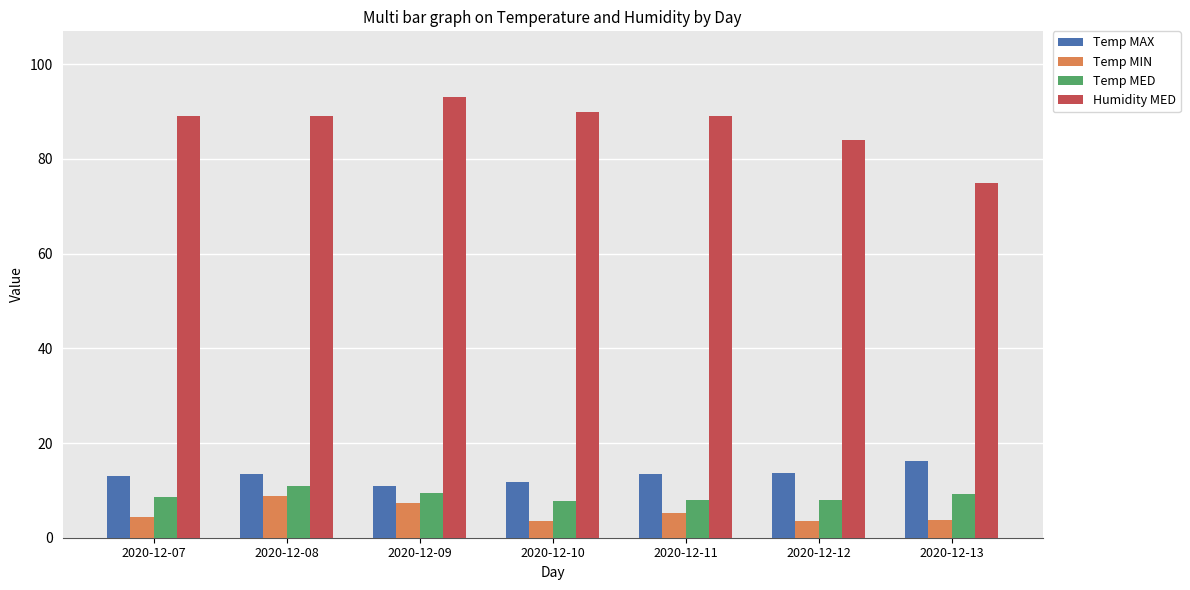

What is the spread (max minus min) of values at 2020-12-10?

86.4